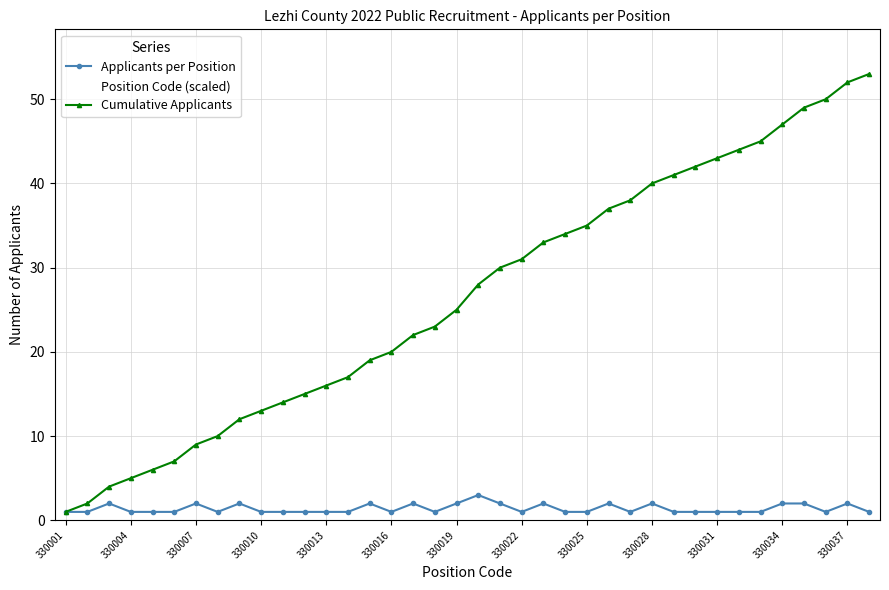

The value of Cumulative Applicants at 330010 is 7. True or false?

False